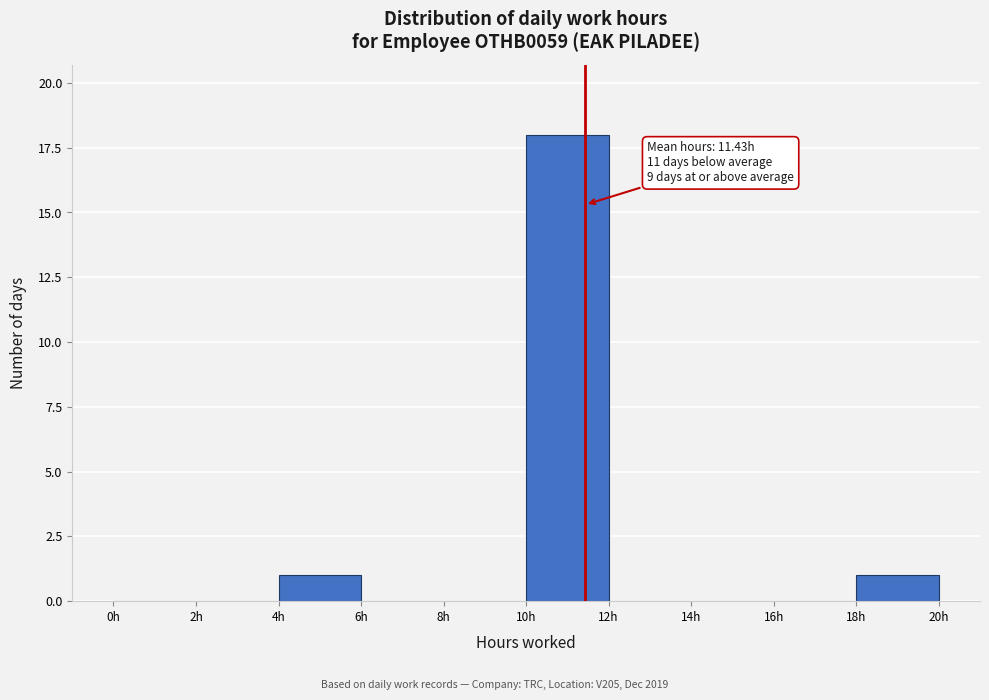

Which range on the x-axis has the tallest bar?

10 to 12